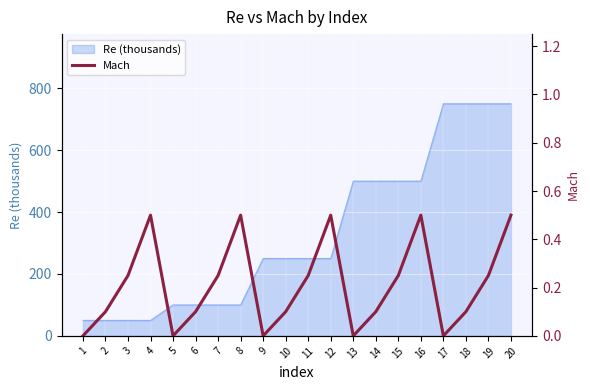

Where is the first local maximum?

4